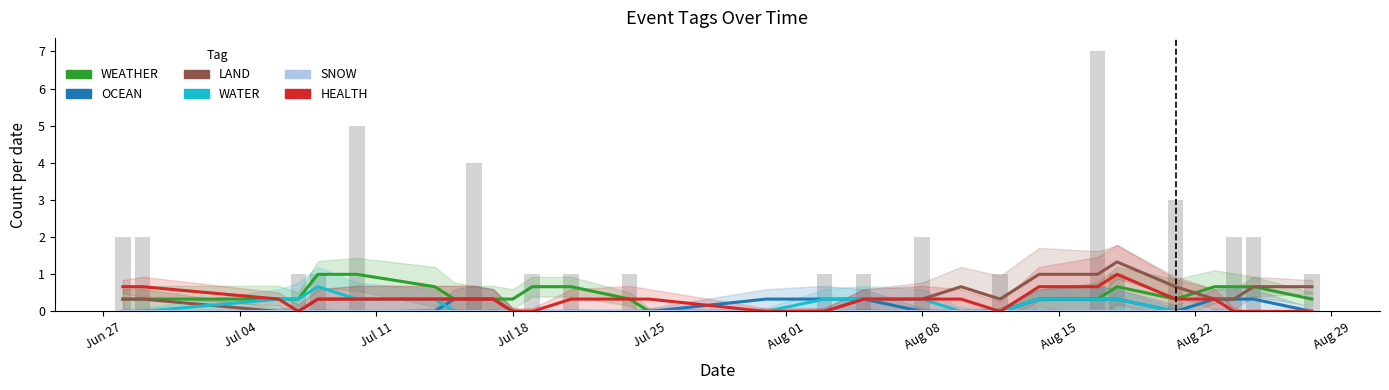

True or false: WEATHER has a value of 1.2 at 23.

False